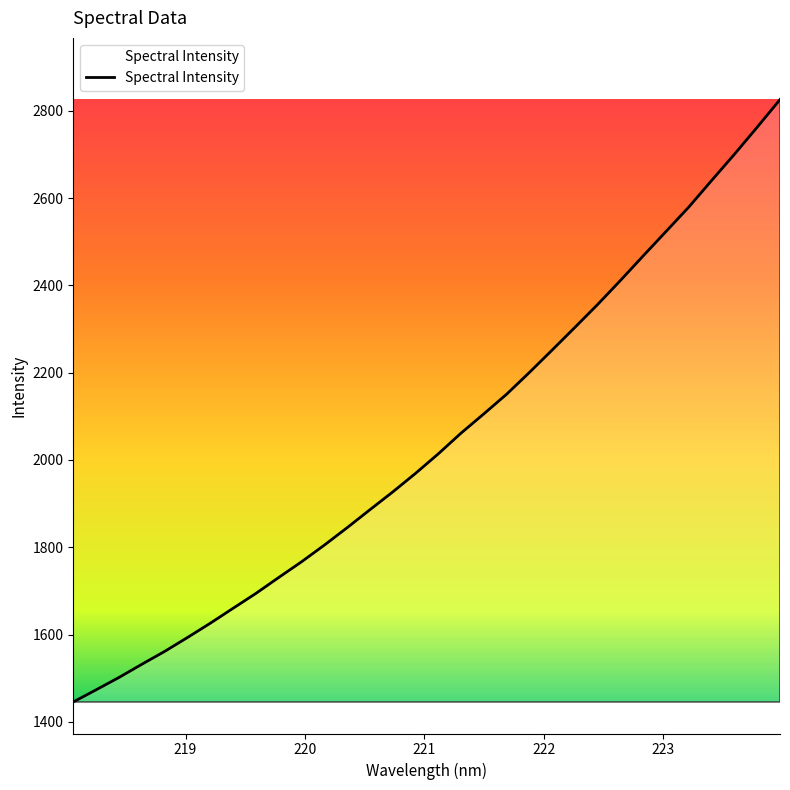

What is the difference between the maximum and minimum values?

1380.1